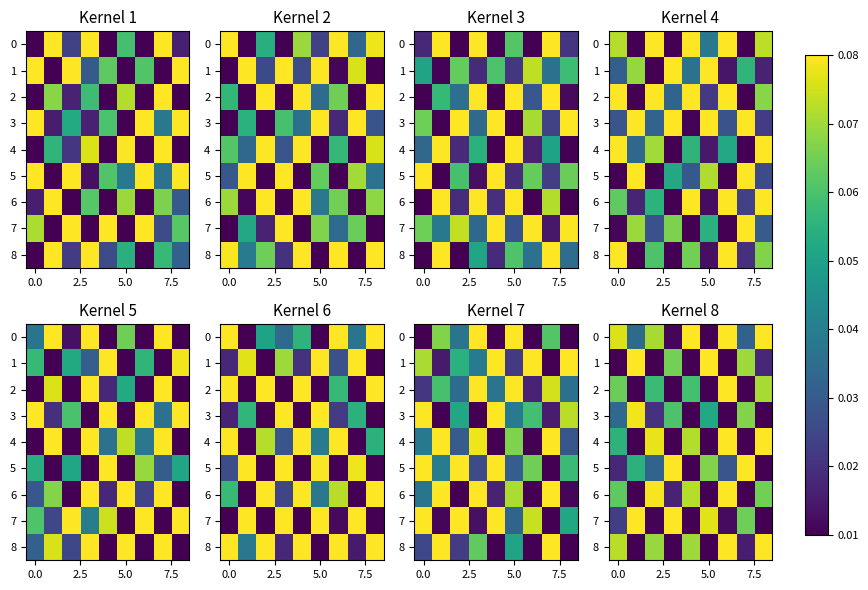

What is the difference between the maximum and minimum values in the 1 series?

0.1